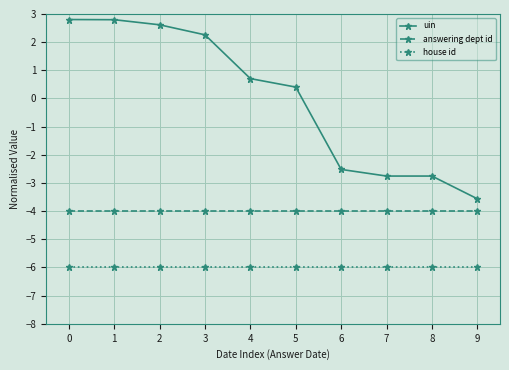

Reading left to right, list all the values displayed in this chart.

uin: 0=2.8	1=2.8	2=2.6	3=2.3	4=0.7	5=0.4	6=-2.5	7=-2.8	8=-2.8	9=-3.6
answering dept id: 0=-4.0	1=-4.0	2=-4.0	3=-4.0	4=-4.0	5=-4.0	6=-4.0	7=-4.0	8=-4.0	9=-4.0
house id: 0=-6.0	1=-6.0	2=-6.0	3=-6.0	4=-6.0	5=-6.0	6=-6.0	7=-6.0	8=-6.0	9=-6.0